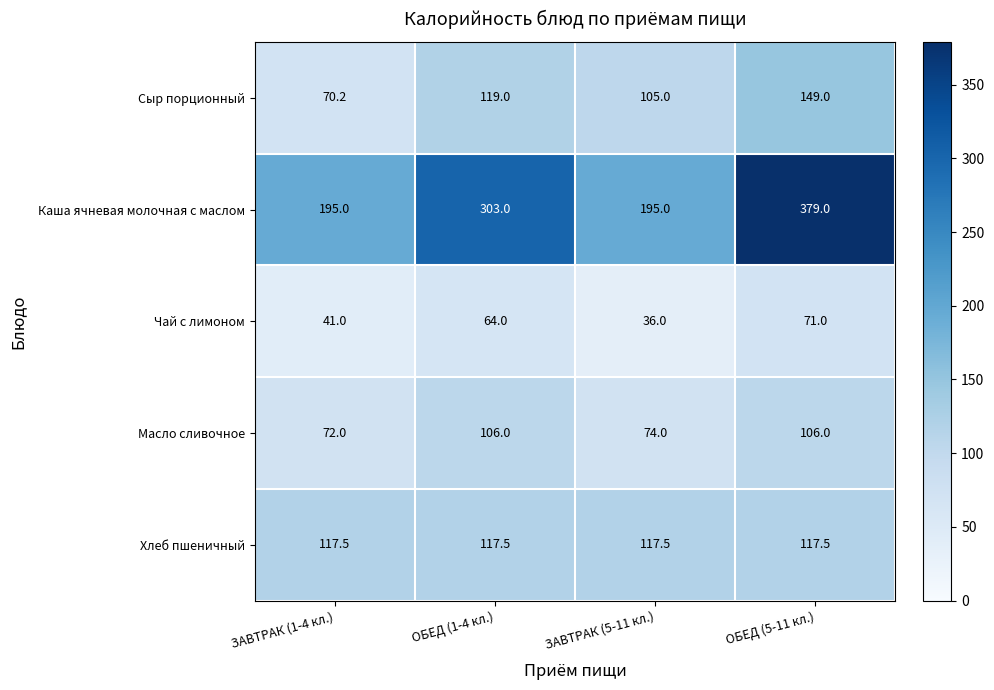

Reading right to left, extract all data points from this chart.

Сыр порционный: ОБЕД (5-11 кл.)=149.0	ЗАВТРАК (5-11 кл.)=105.0	ОБЕД (1-4 кл.)=119.0	ЗАВТРАК (1-4 кл.)=70.2
Каша ячневая молочная с маслом: ОБЕД (5-11 кл.)=379.0	ЗАВТРАК (5-11 кл.)=195.0	ОБЕД (1-4 кл.)=303.0	ЗАВТРАК (1-4 кл.)=195.0
Чай с лимоном: ОБЕД (5-11 кл.)=71.0	ЗАВТРАК (5-11 кл.)=36.0	ОБЕД (1-4 кл.)=64.0	ЗАВТРАК (1-4 кл.)=41.0
Масло сливочное: ОБЕД (5-11 кл.)=106.0	ЗАВТРАК (5-11 кл.)=74.0	ОБЕД (1-4 кл.)=106.0	ЗАВТРАК (1-4 кл.)=72.0
Хлеб пшеничный: ОБЕД (5-11 кл.)=117.5	ЗАВТРАК (5-11 кл.)=117.5	ОБЕД (1-4 кл.)=117.5	ЗАВТРАК (1-4 кл.)=117.5